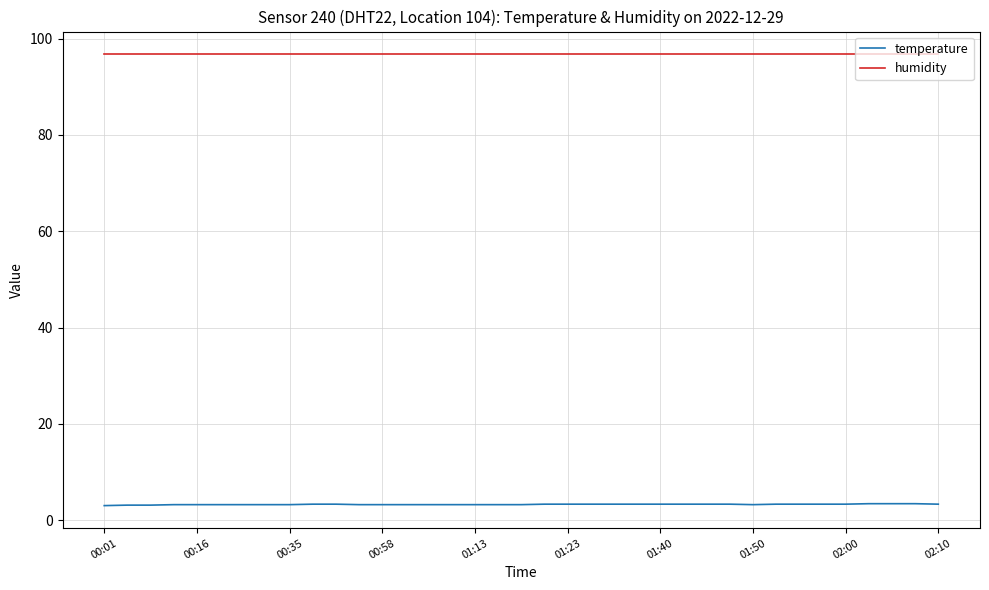

How many series are shown in this chart?

2